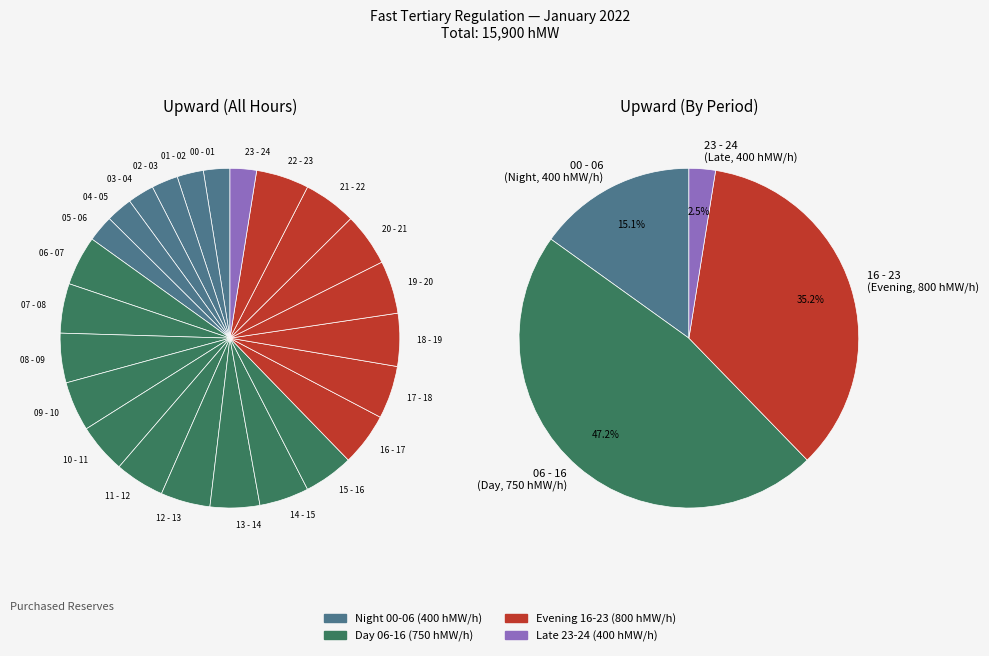

To the nearest percent, what is the average slice percentage?

4%